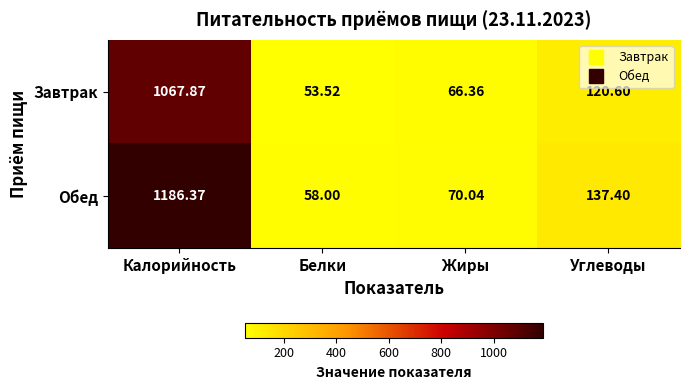

Which category has the lowest value across all series?

Белки